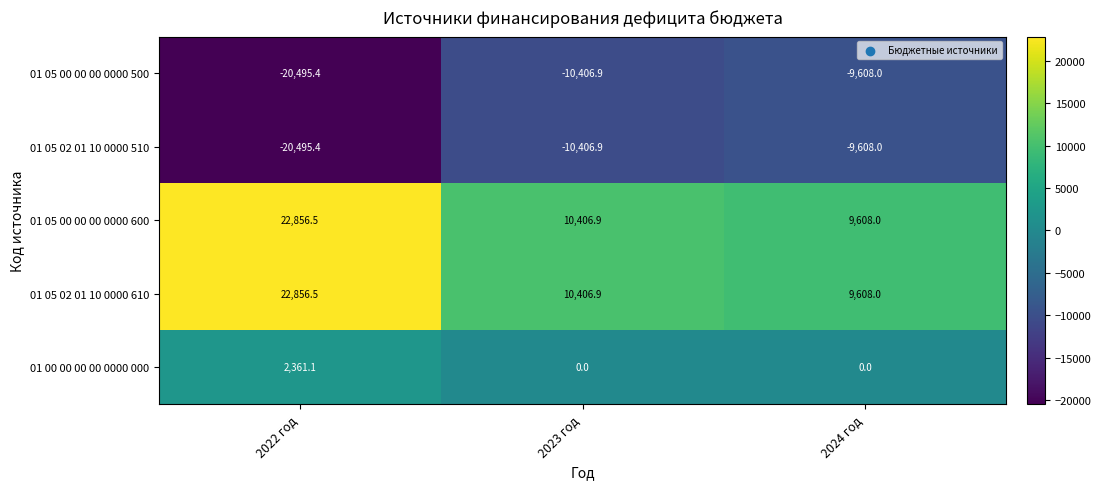

At which category is the sum across all series the highest?

2022 год